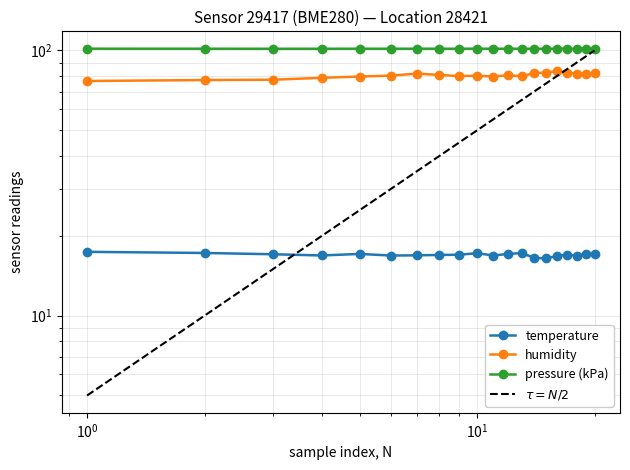

At how many categories does at least one series exceed 32?

20